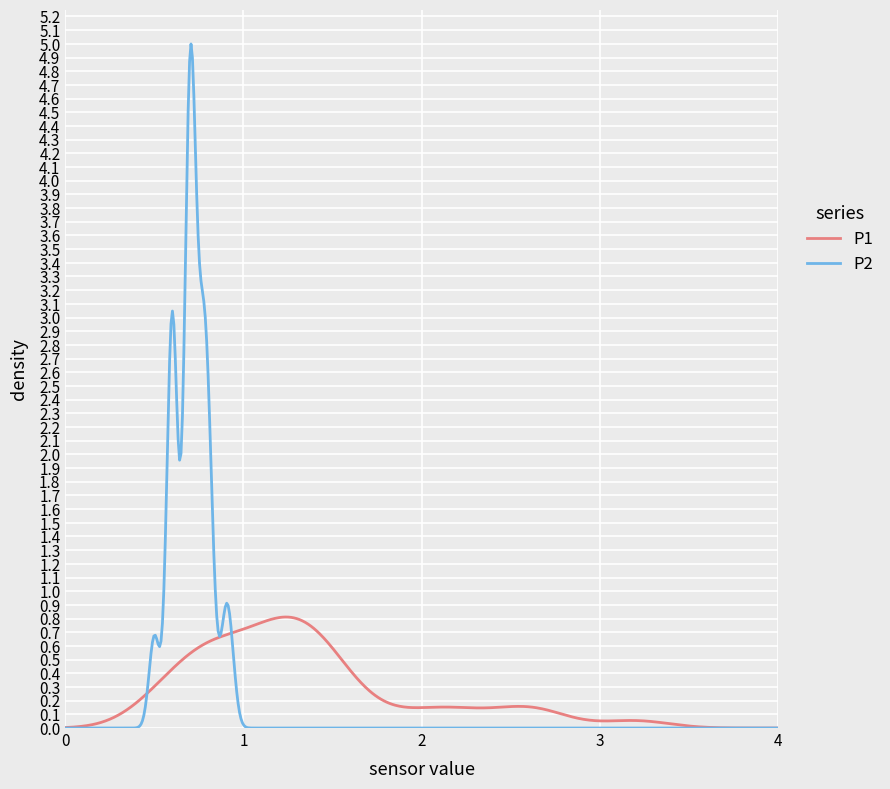

What is the highest value of the P1 series?

0.8